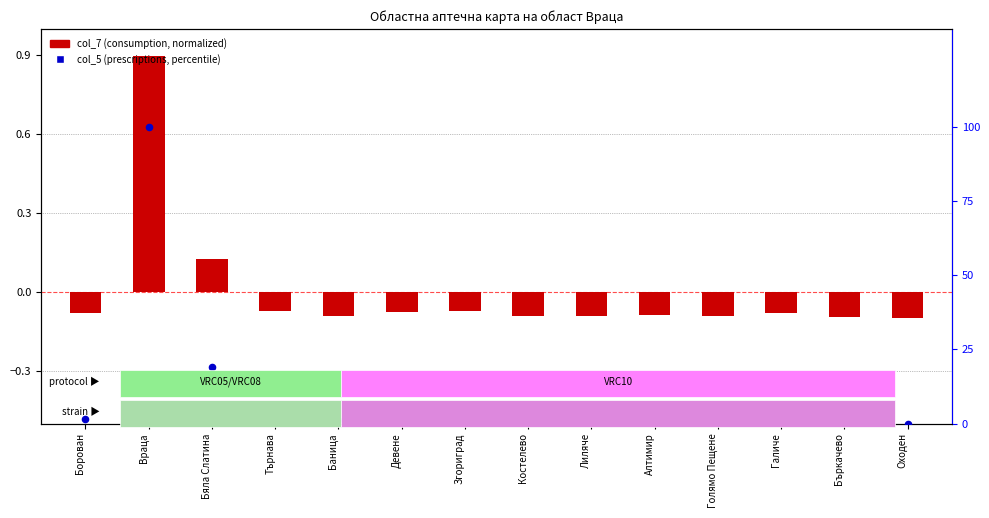

At how many categories does at least one series exceed 49?

1